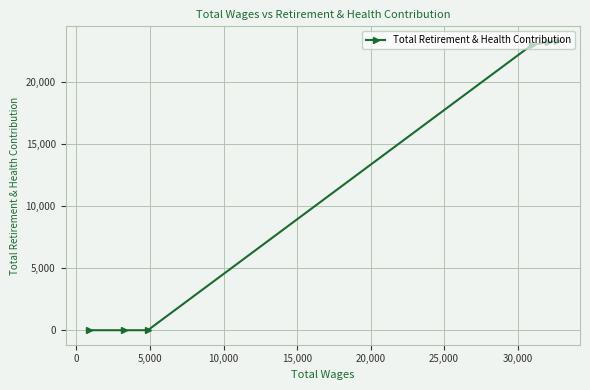

What is the value of the 1st point from the left?

0